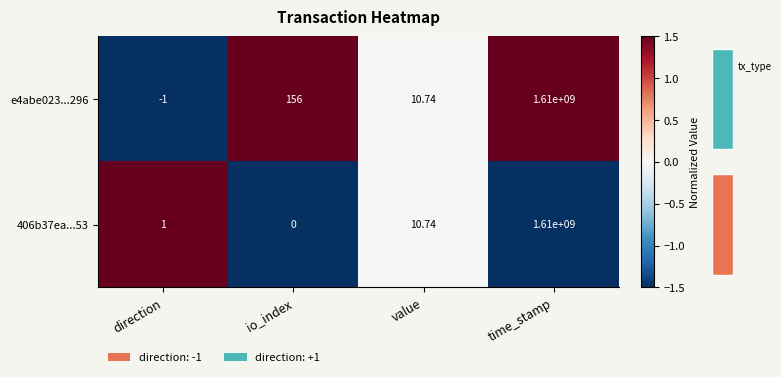

Which category has the highest value in the e4abe023...296 series?

time_stamp